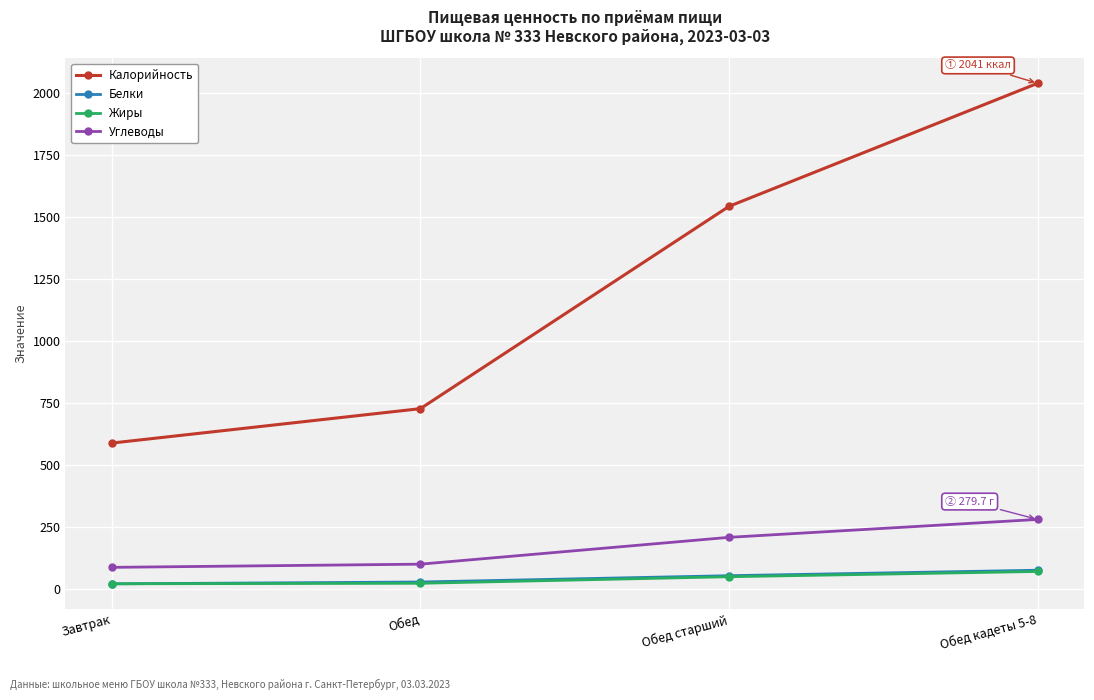

At which label is Калорийность closest to 1314?

Обед старший